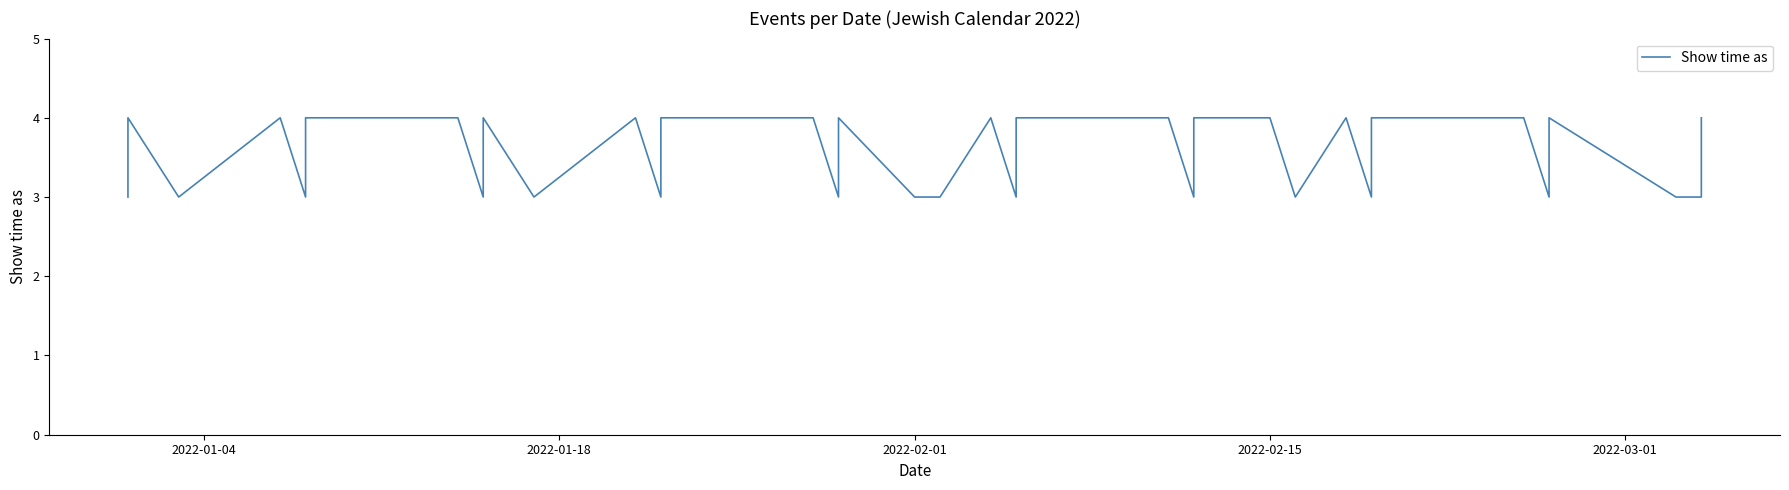

Reading left to right, what are all the values shown in this chart?

3	3	4	3	4	3	4	4	3	3	4	3	4	3	4	4	3	3	4	3	3	4	3	4	4	3	4	4	3	4	3	4	4	3	3	3	4	3	3	4